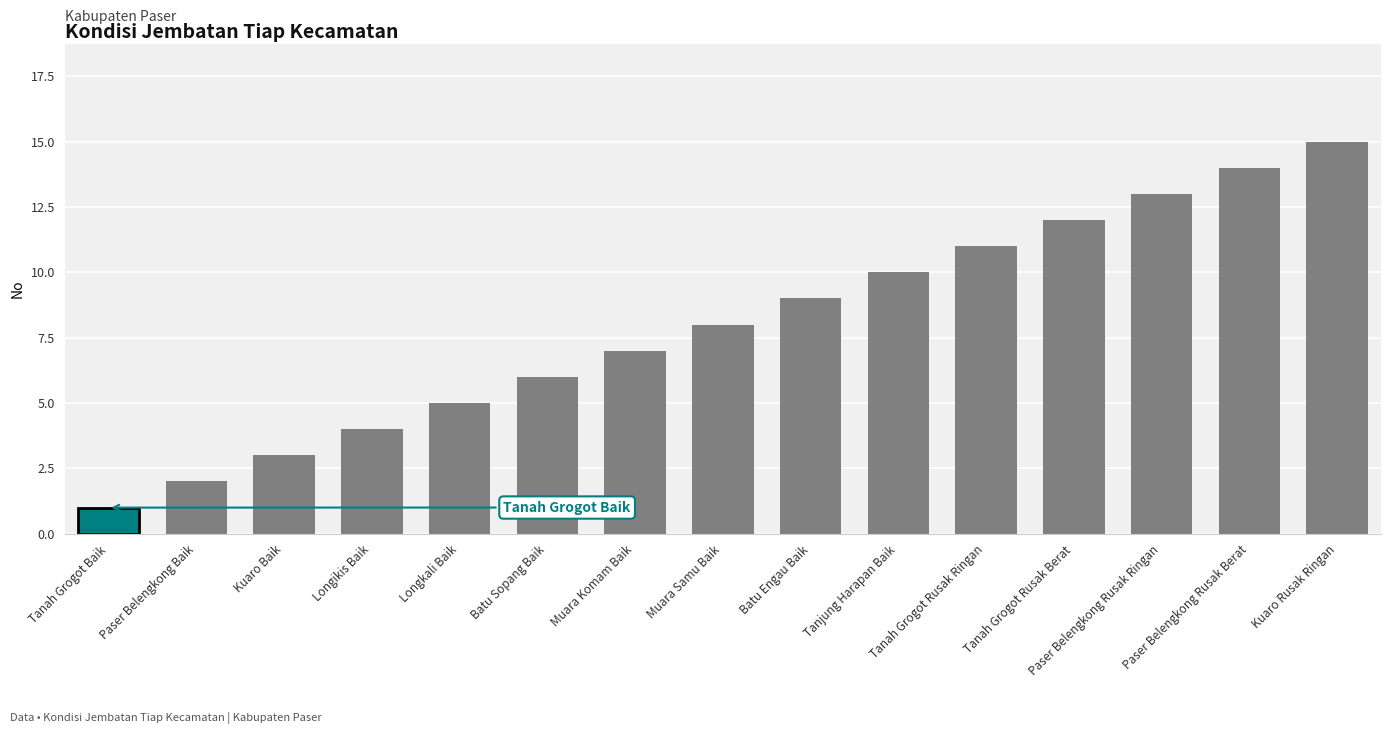

How many bars are there in total?

15